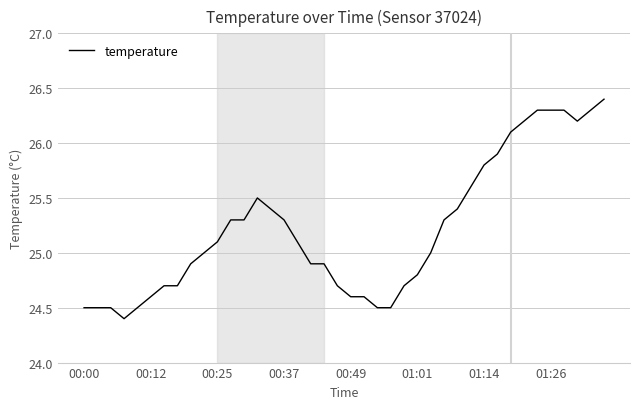

Reading left to right, list all the values displayed in this chart.

24.5	24.5	24.5	24.4	24.5	24.6	24.7	24.7	24.9	25.0	25.1	25.3	25.3	25.5	25.4	25.3	25.1	24.9	24.9	24.7	24.6	24.6	24.5	24.5	24.7	24.8	25.0	25.3	25.4	25.6	25.8	25.9	26.1	26.2	26.3	26.3	26.3	26.2	26.3	26.4